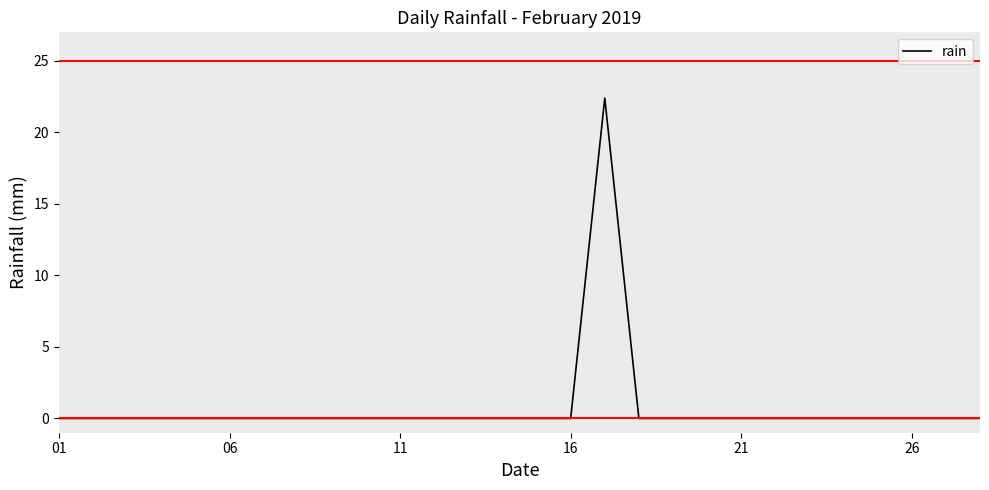

What is the difference between the maximum and minimum values?

22.4